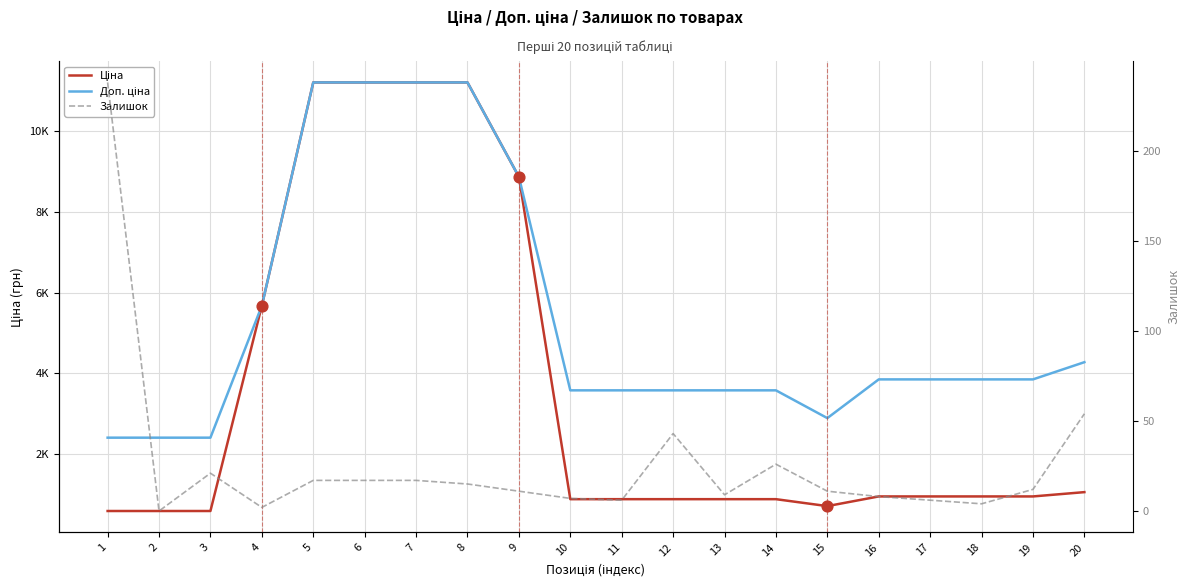

What are all the series names shown in the legend?

Ціна, Доп. ціна, Залишок